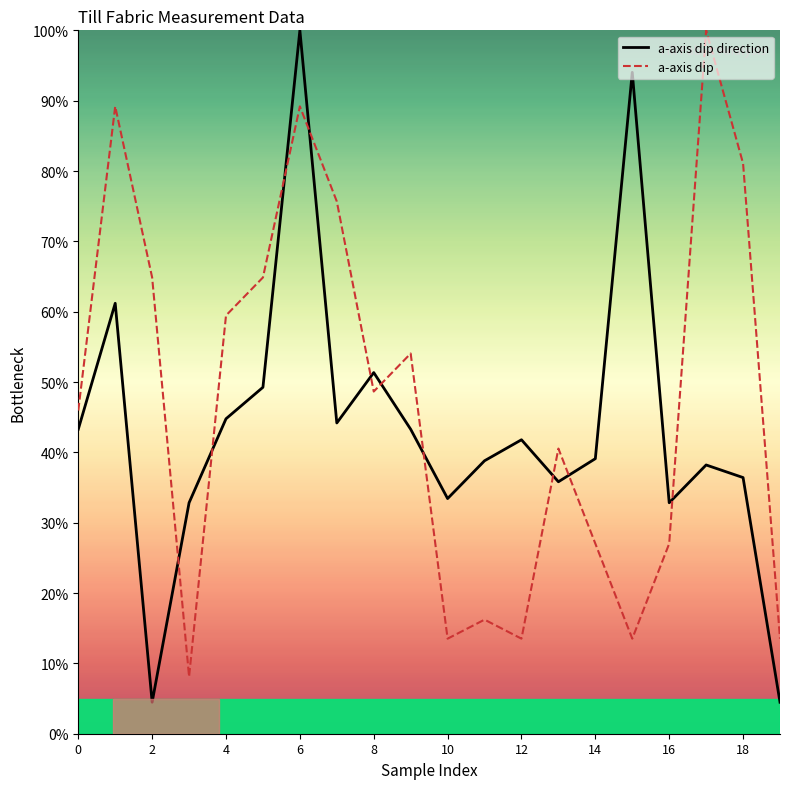

Which has a higher value, 15 or 16?

15